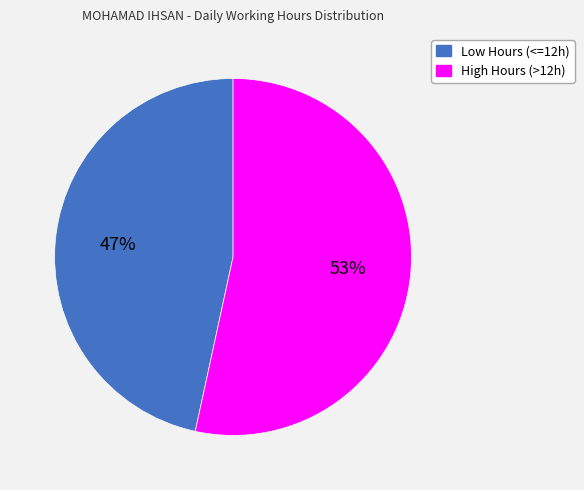

To the nearest percent, what is the average slice percentage?

50%